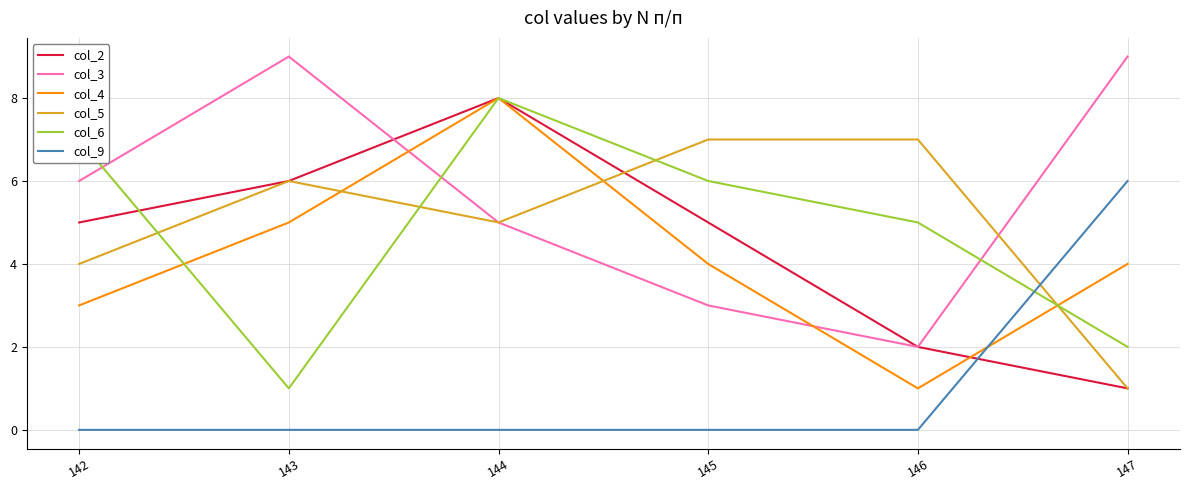

What is the sum of the col_5 values at 145 and 146?

14